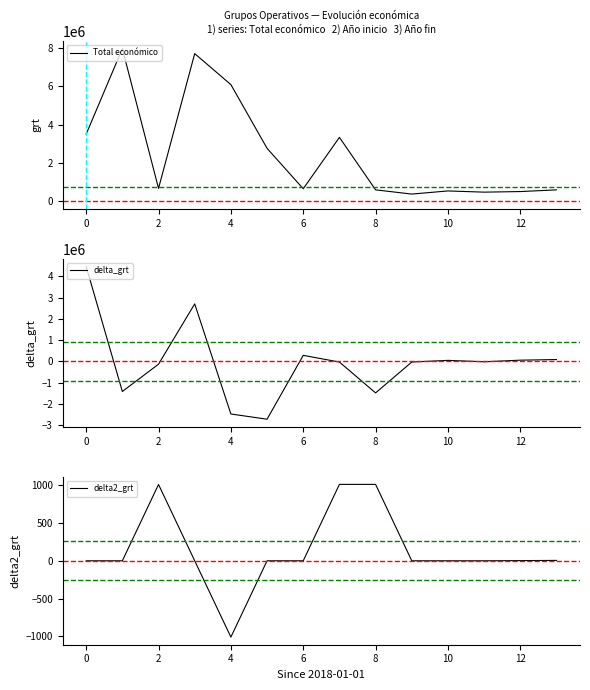

Is it true that delta_grt equals 711735.9 at 4?

False